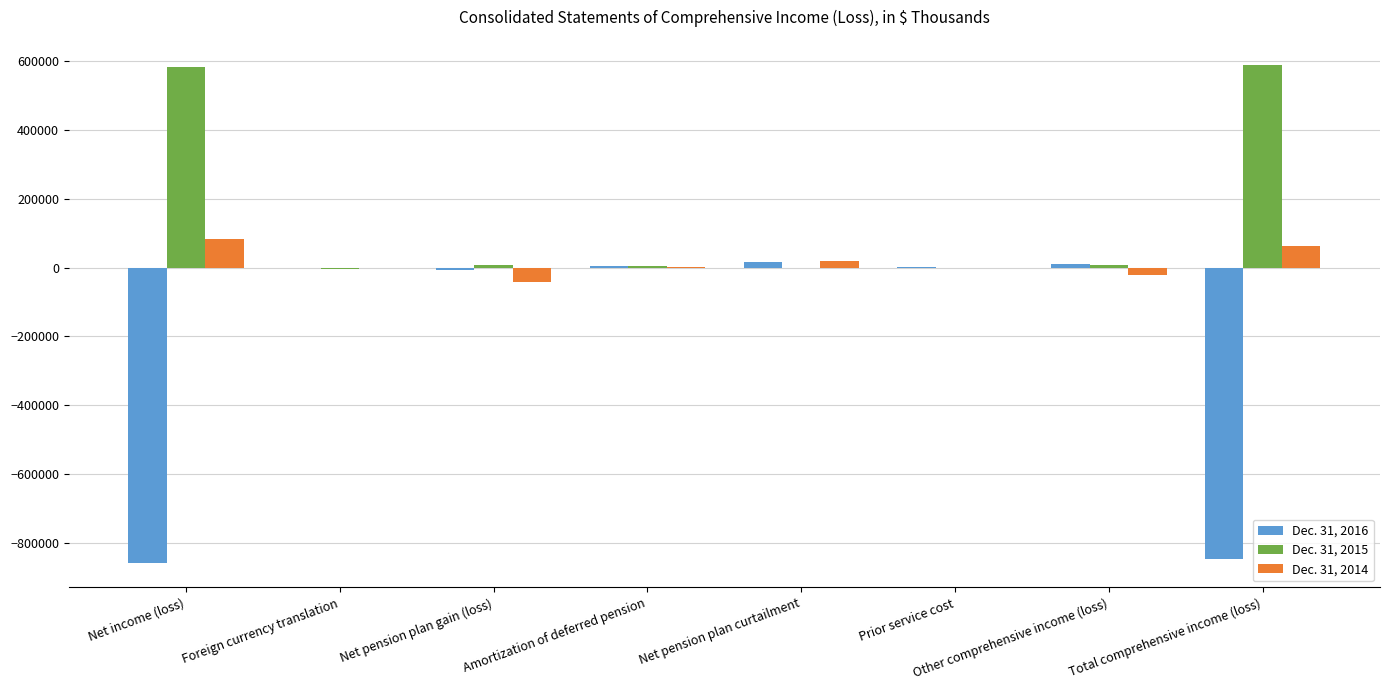

What is the total value across all series at Total comprehensive income (loss)?

-195810